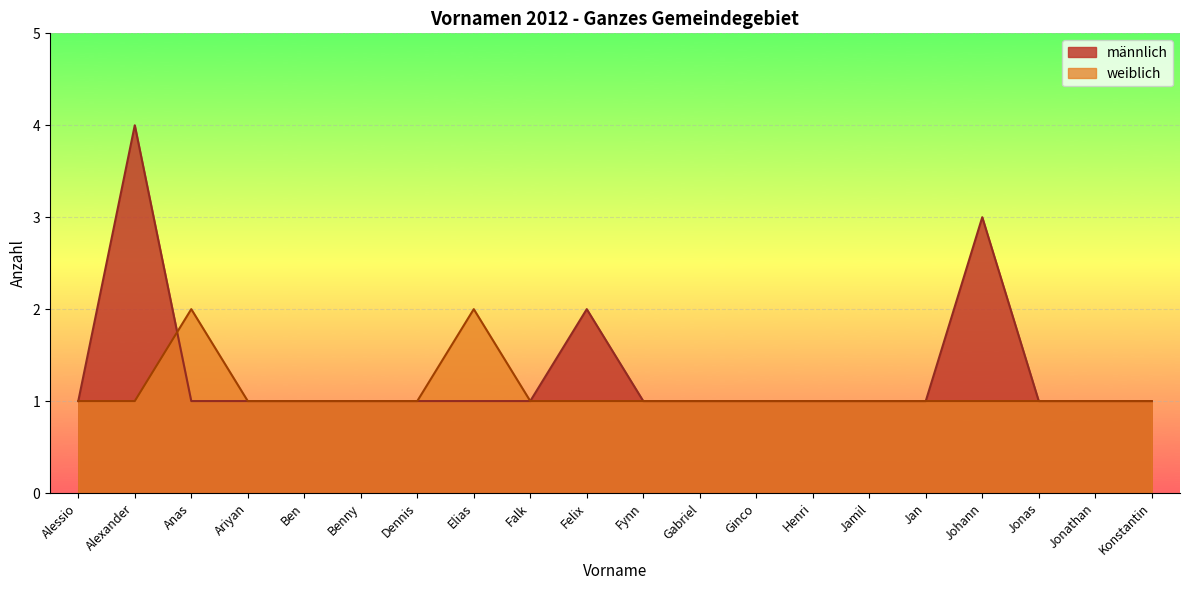

What is the value of the weiblich point at the 9th from the left?

1